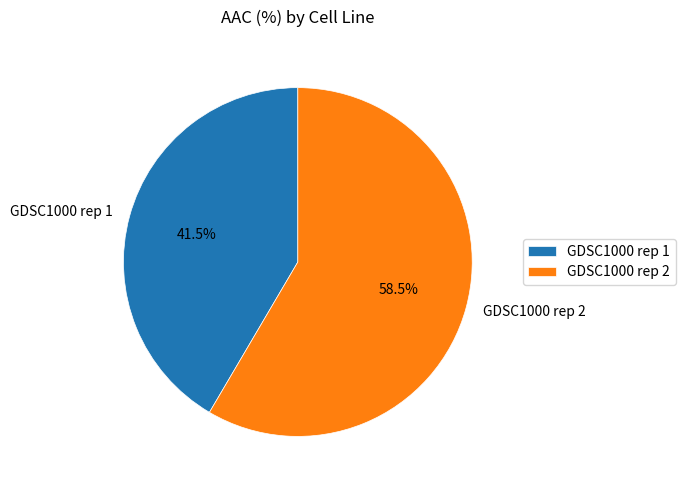

Which has a higher value, GDSC1000 rep 2 or GDSC1000 rep 1?

GDSC1000 rep 2